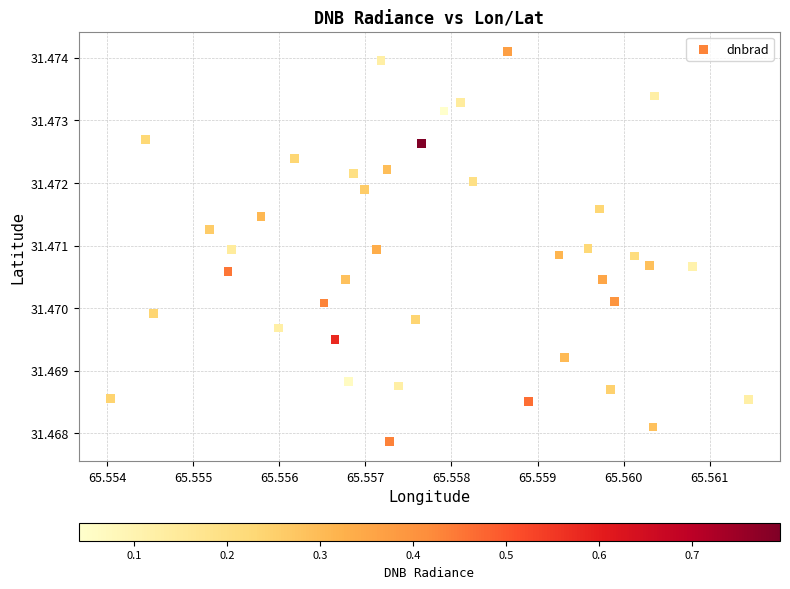

Count the number of points in this scatter plot.

40